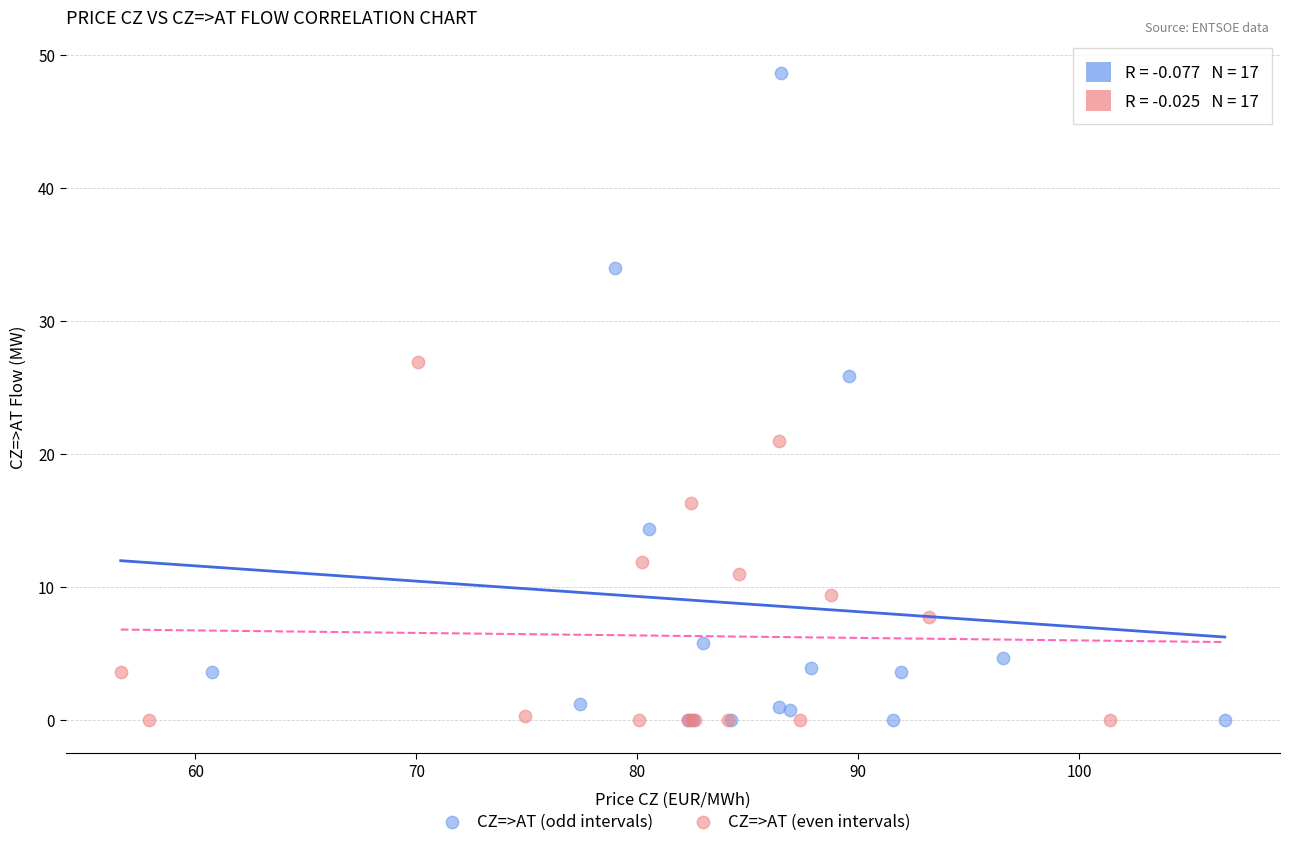

Which series reaches the maximum Y coordinate?

CZ=>AT (odd intervals)